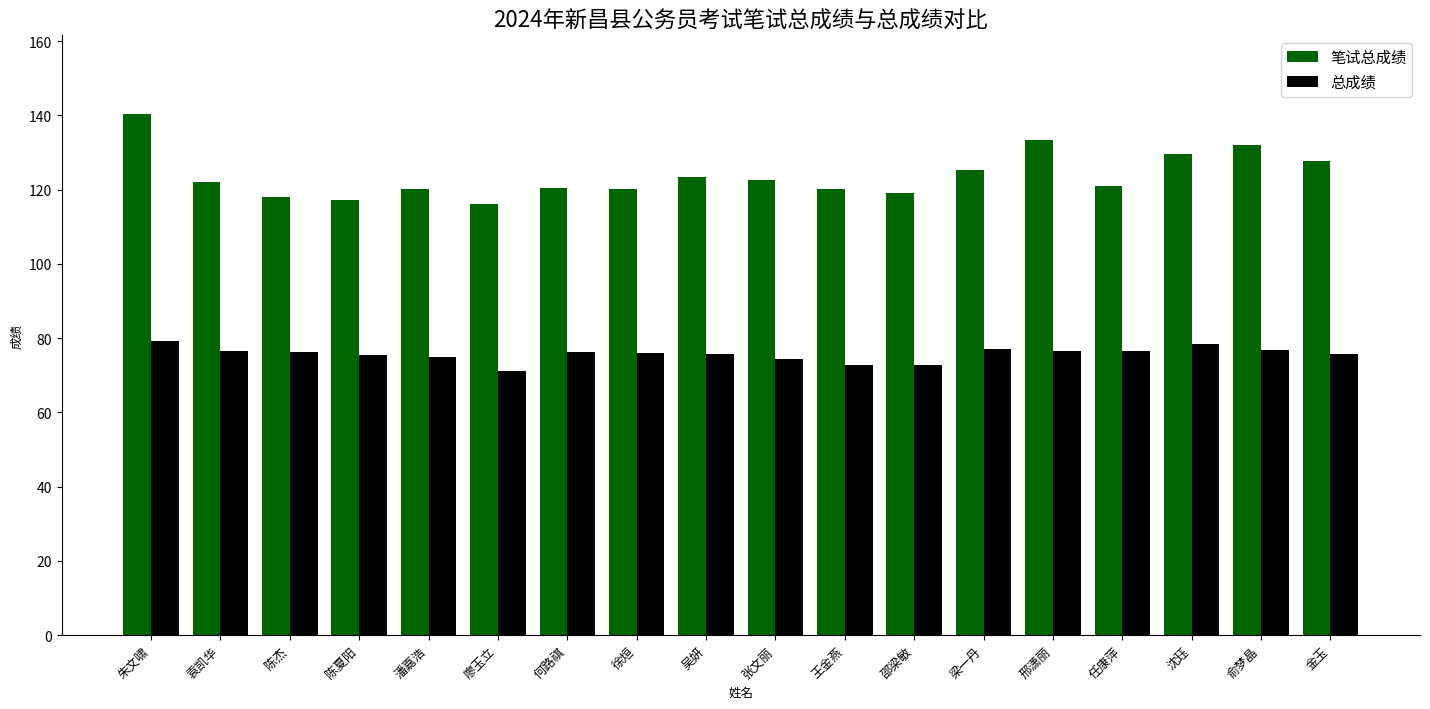

Rank the series by their maximum value, from highest to lowest.

笔试总成绩, 总成绩